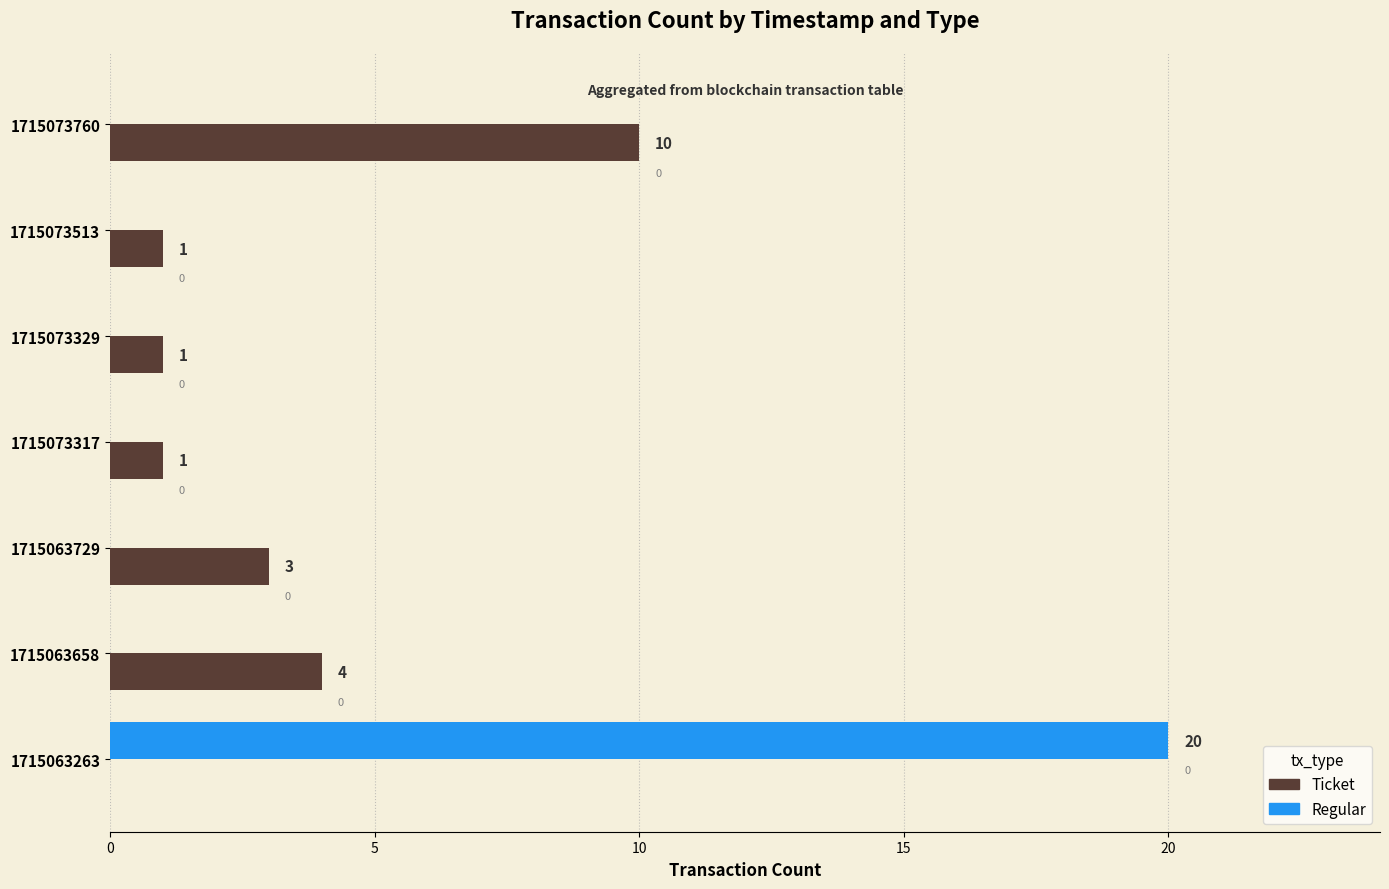

Is it true that Ticket equals 0 at 1715073317?

False